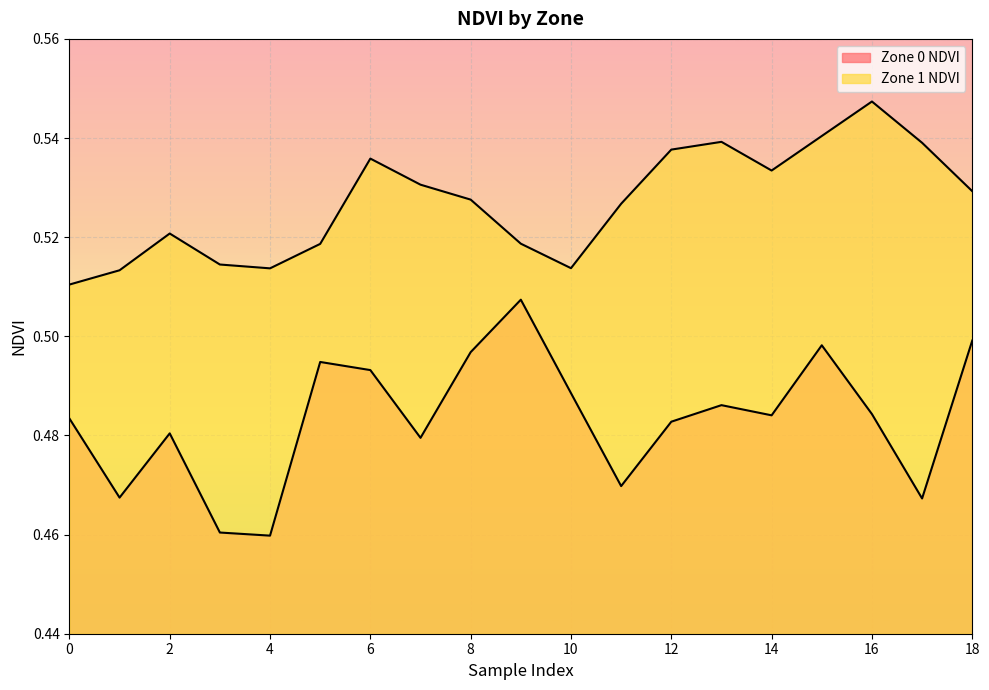

What is the average value of the Zone 1 NDVI series?

0.5